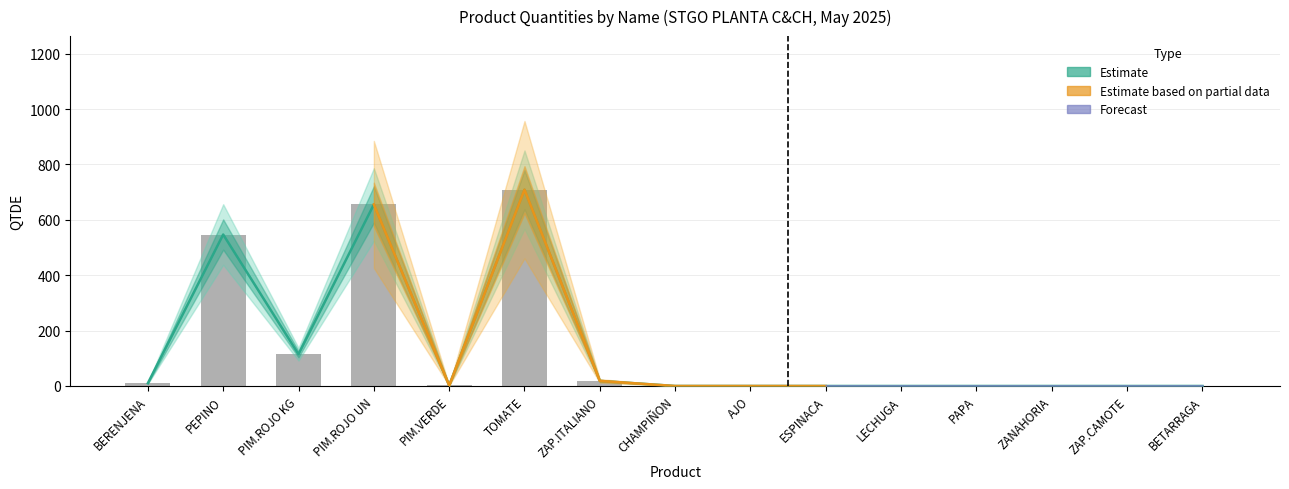

How many data points does each series have?

15